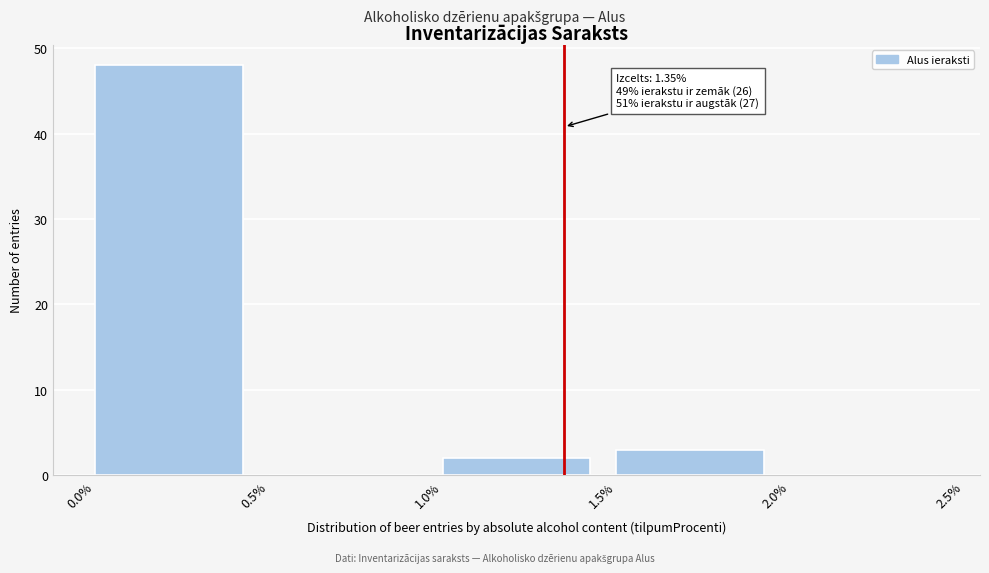

Which range on the x-axis has the tallest bar?

0.0% to 0.5%